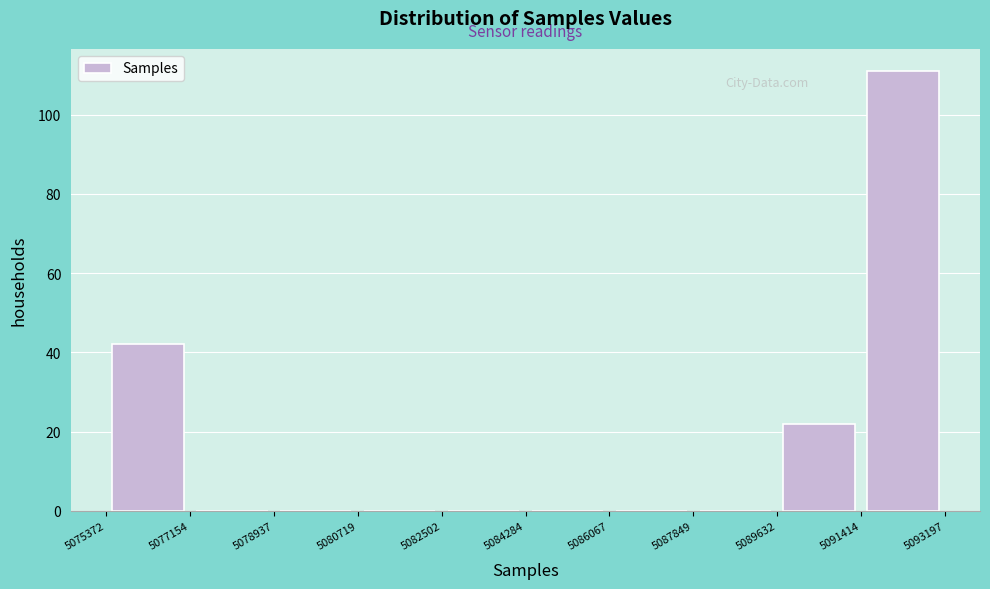

How tall is the bar that spans 5091414 to 5093197 on the x-axis? The values are not printed on the chart, so give them approximately, as read against the axis.

112